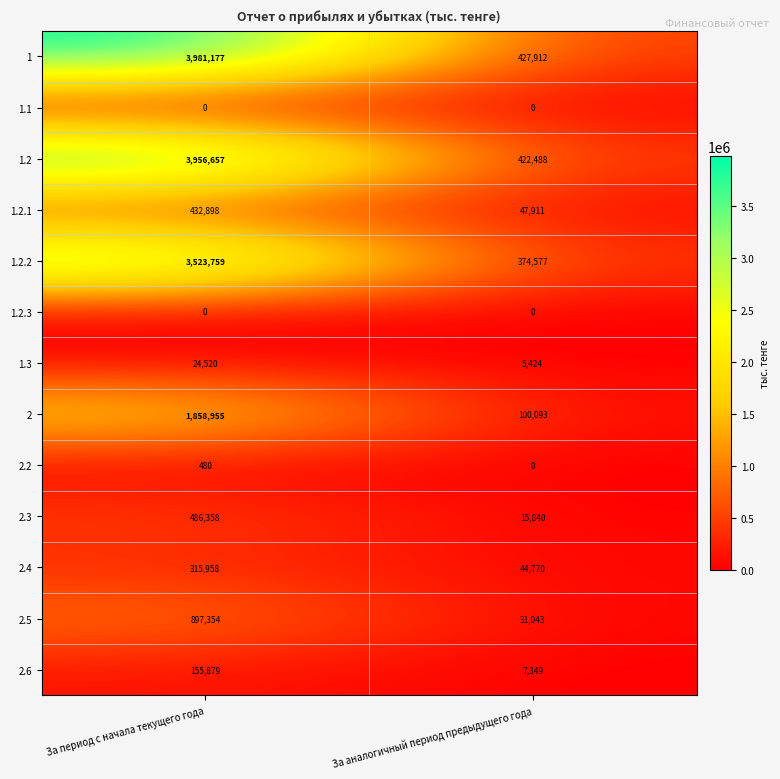

Which category has the highest value in the 1.3 series?

За период с начала текущего года